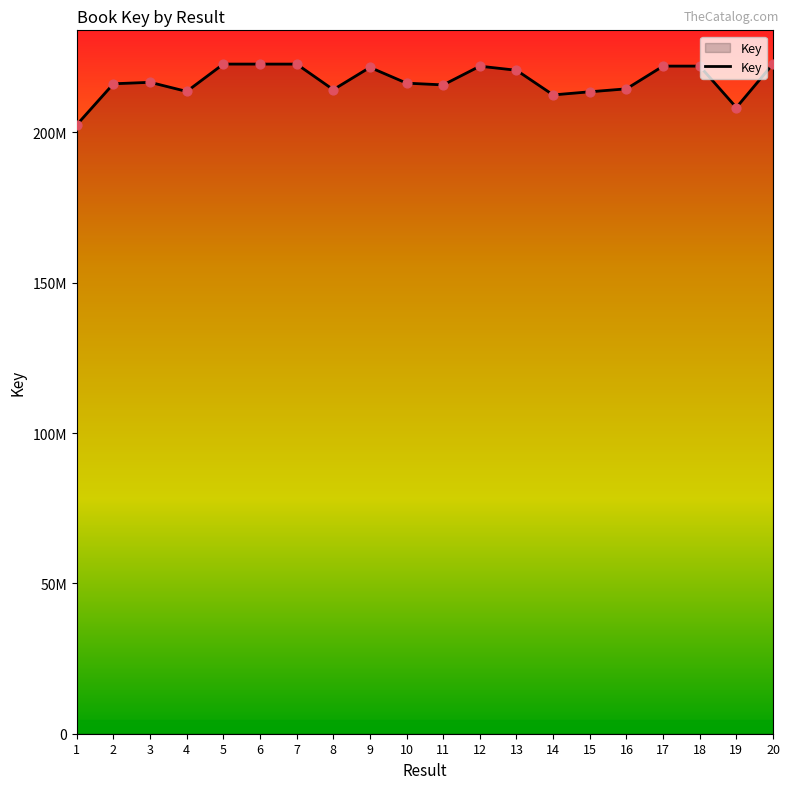

Is this an area chart (filled region under the line)?

Yes